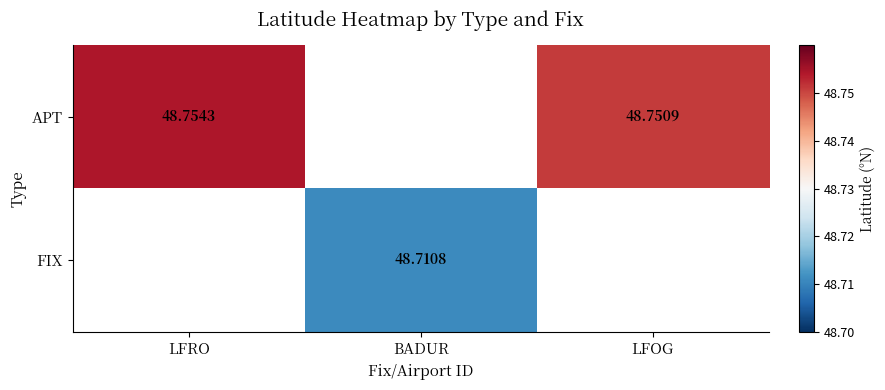

Which category has the lowest value across all series?

BADUR